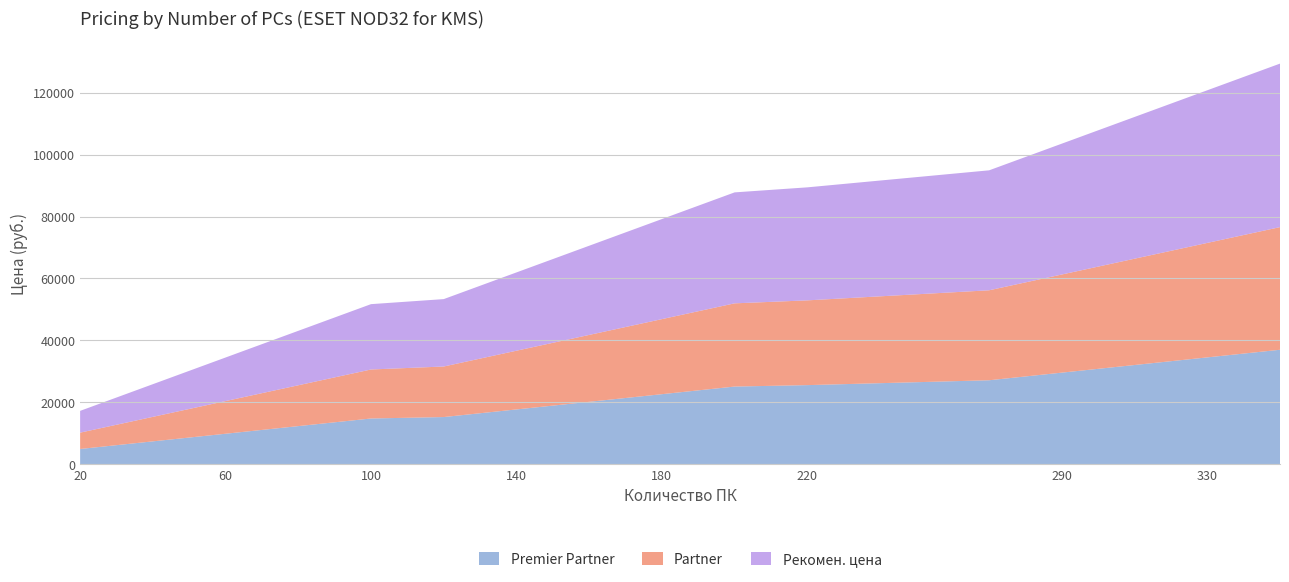

Reading right to left, list all the values displayed in this chart.

Premier Partner: 350=36979	330=34516	310=32053	290=29590	270=27127	220=25555	200=25092	180=22629	160=20166	140=17703	120=15240	100=14777	80=12314	60=9851	40=7388	20=4925
Partner: 350=39616	330=36978	310=34340	290=31702	270=29064	220=27381	200=26881	180=24243	160=21605	140=18967	120=16329	100=15829	80=13191	60=10553	40=7915	20=5277
Рекомен. цена: 350=52825	330=49307	310=45789	290=42271	270=38753	220=36508	200=35844	180=32326	160=28808	140=25290	120=21772	100=21108	80=17590	60=14072	40=10554	20=7036